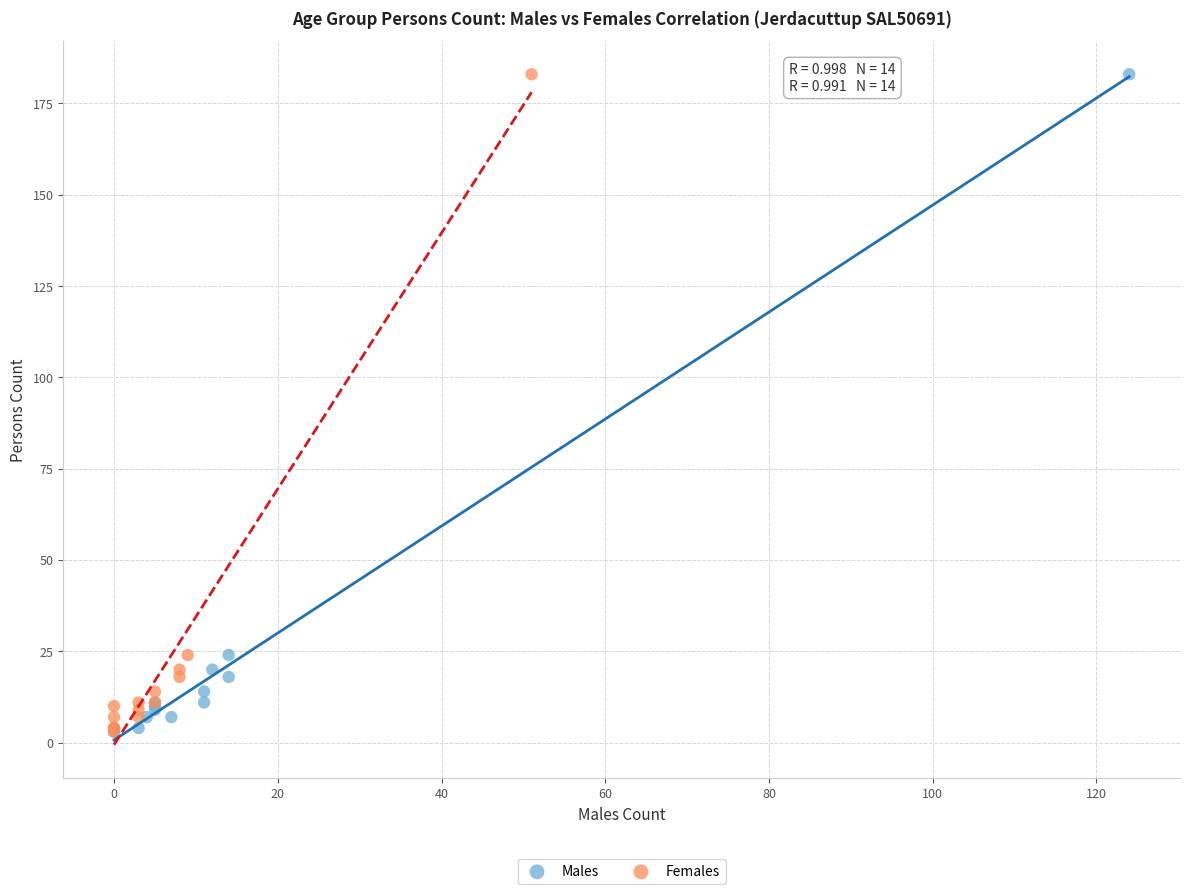

What are all the series names shown in the legend?

Males, Females